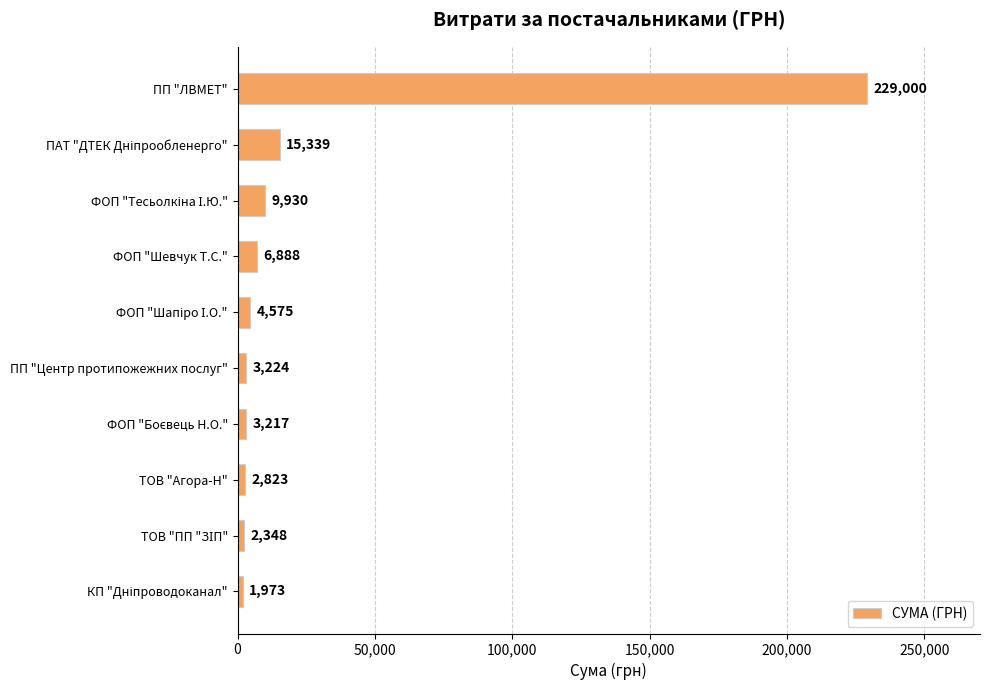

Which category has the highest value across all series?

ПП "ЛВМЕТ"